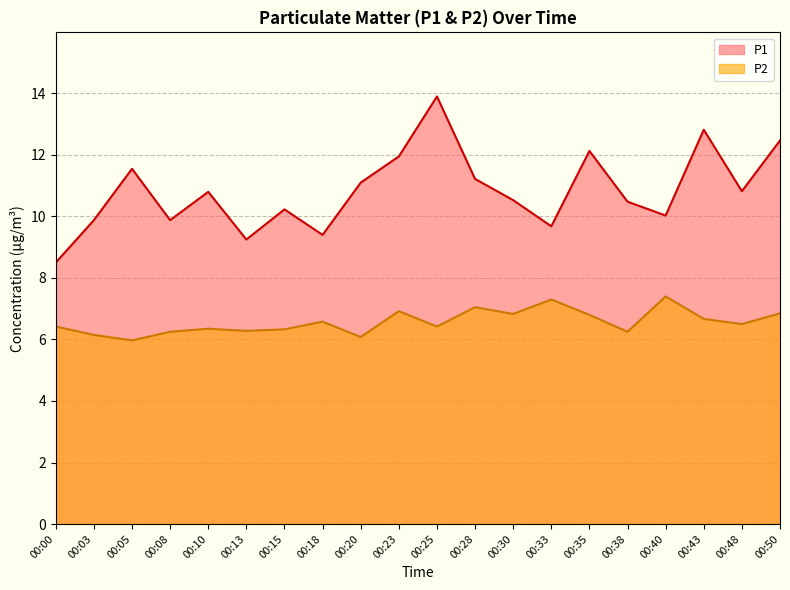

Rank the series by their average value, from lowest to highest.

P2, P1